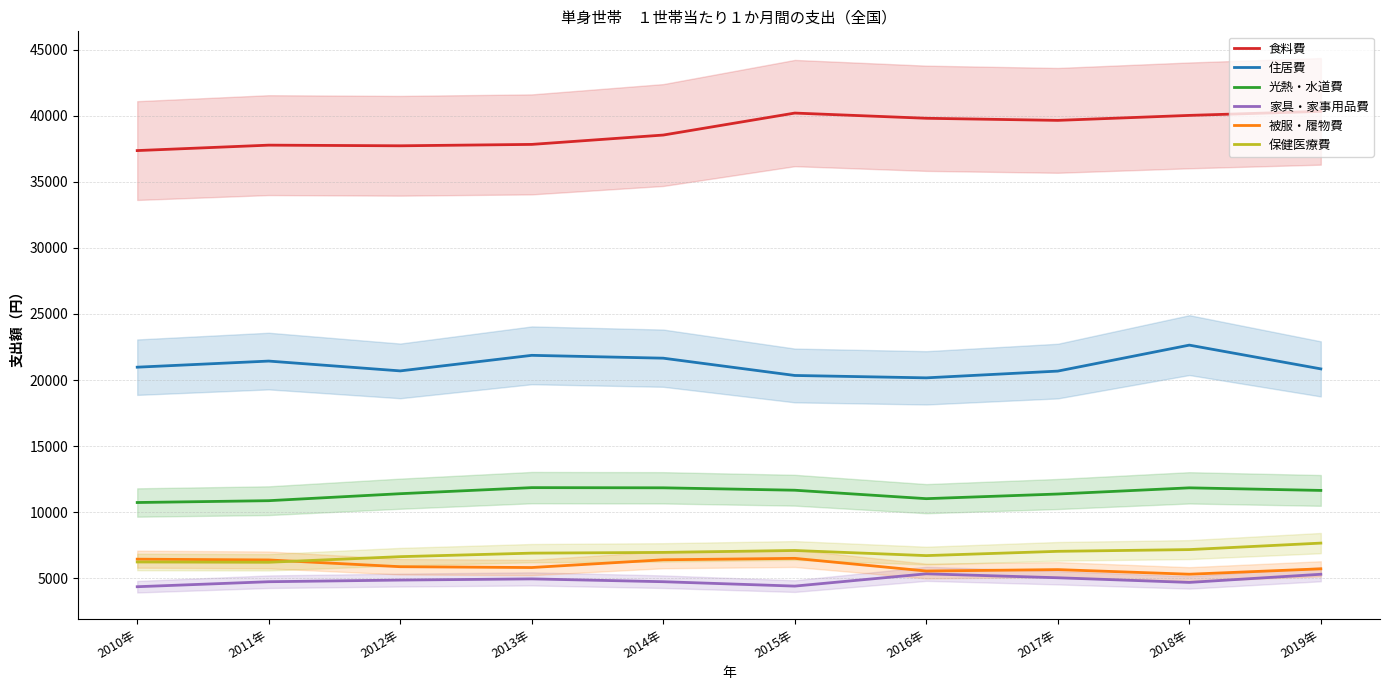

Which category has the lowest value in the 食料費 series?

2010年